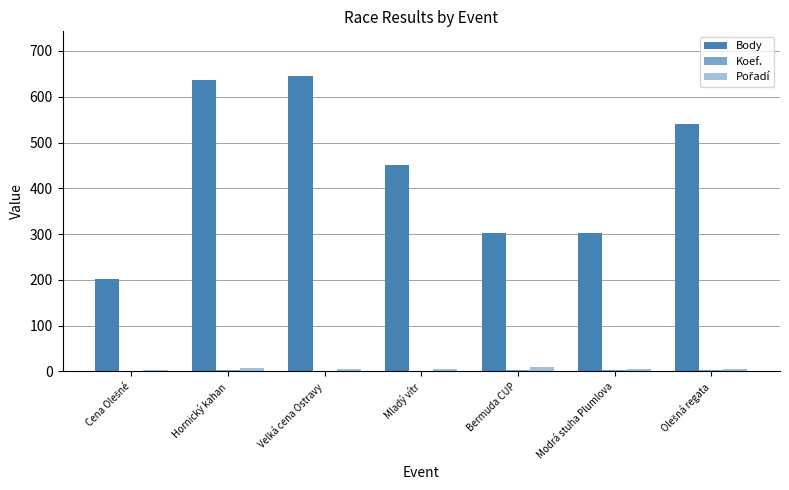

Are the bars horizontal?

No